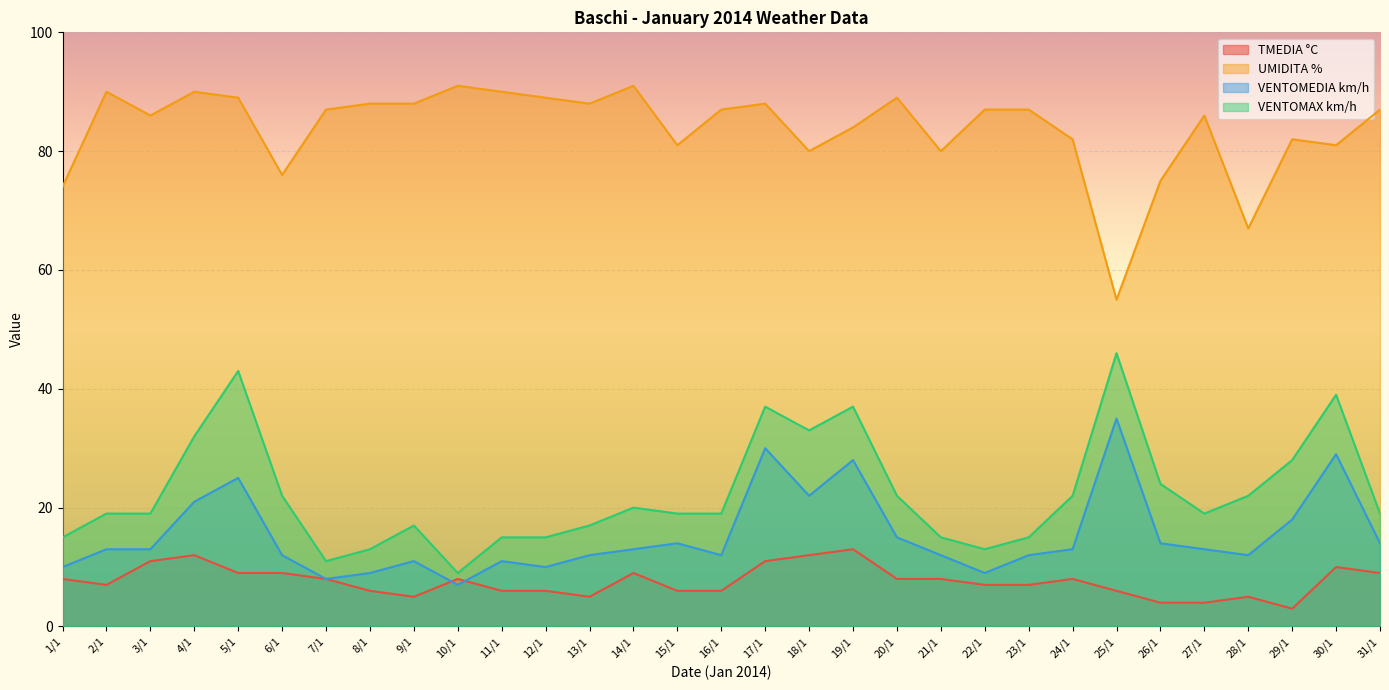

What is the sum of the VENTOMEDIA km/h values at 3/1 and 8/1?

22